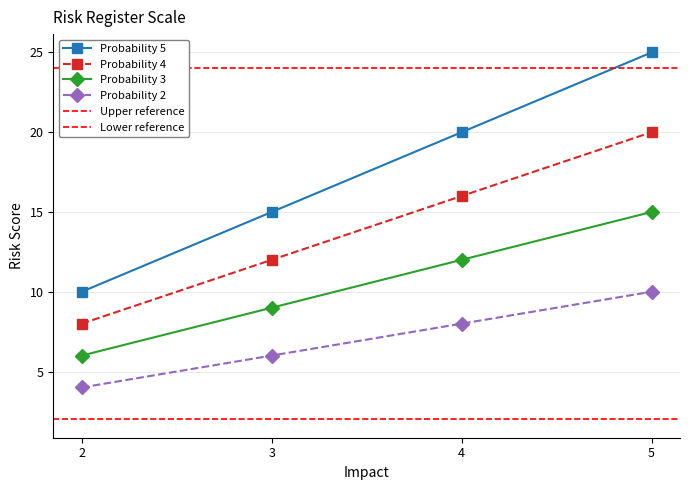

Reading right to left, what are all the values shown in this chart?

Probability 5: 5=25	4=20	3=15	2=10
Probability 4: 5=20	4=16	3=12	2=8
Probability 3: 5=15	4=12	3=9	2=6
Probability 2: 5=10	4=8	3=6	2=4